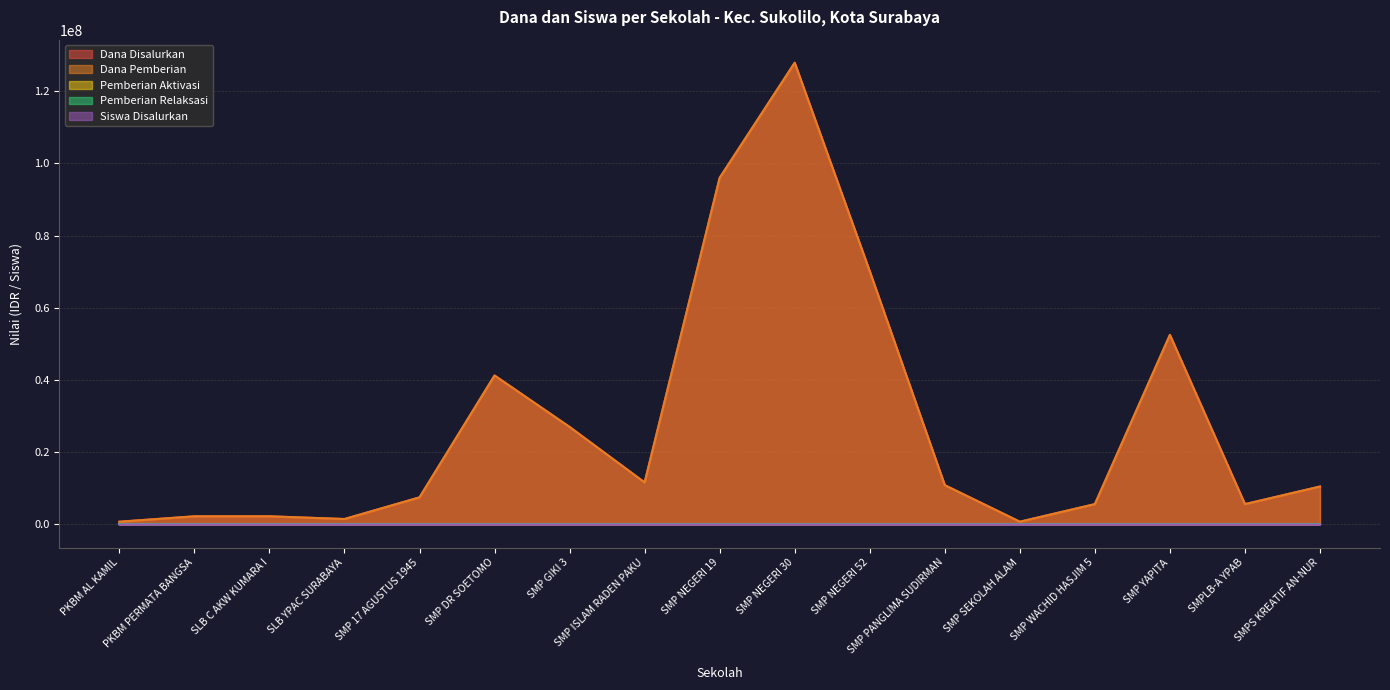

Which category has the highest value in the Siswa Disalurkan series?

SMP NEGERI 30